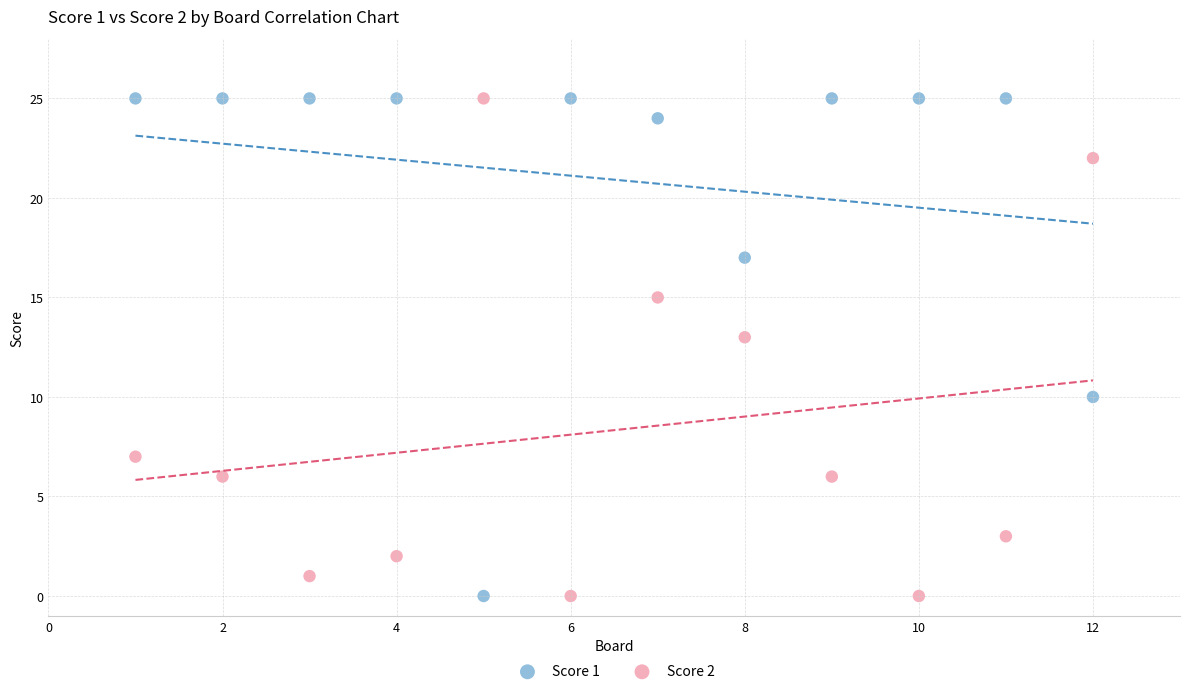

What is the X range (max minus min) for the scatter plot?

11